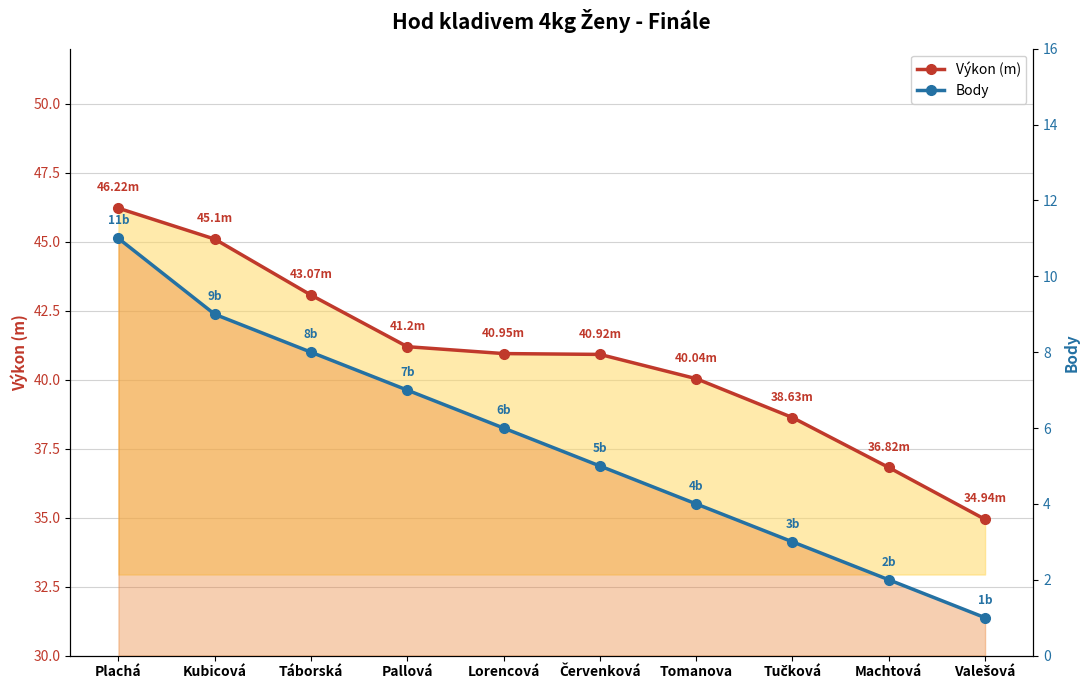

What is the value of the Výkon (m) point at the 2nd from the left?

45.1